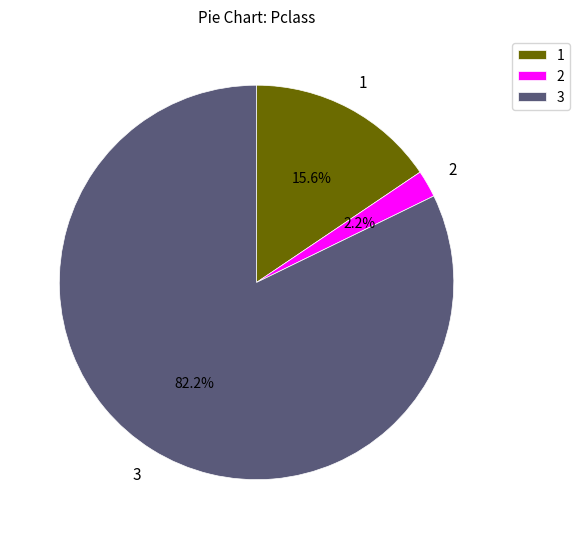

Does any single category account for the majority?

Yes